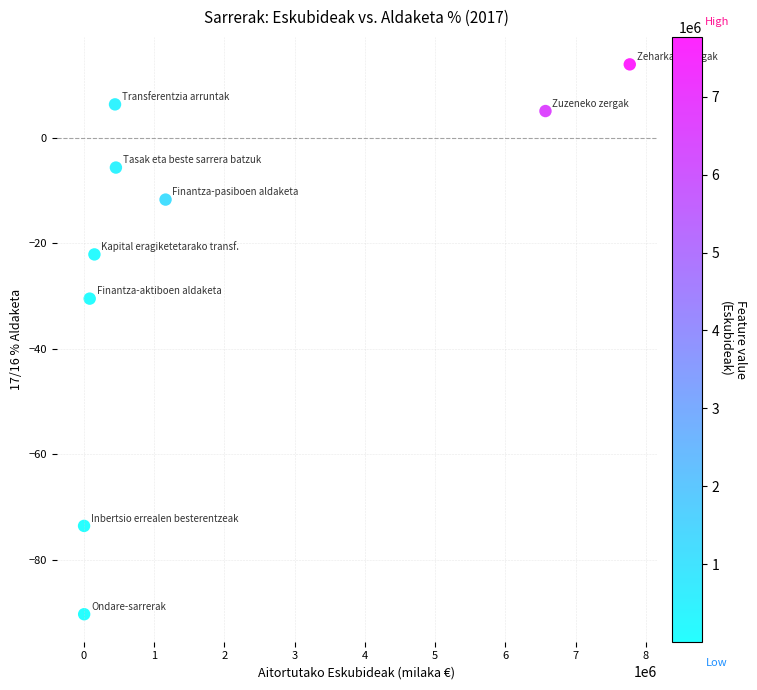

What is the average Y value?

-23.2